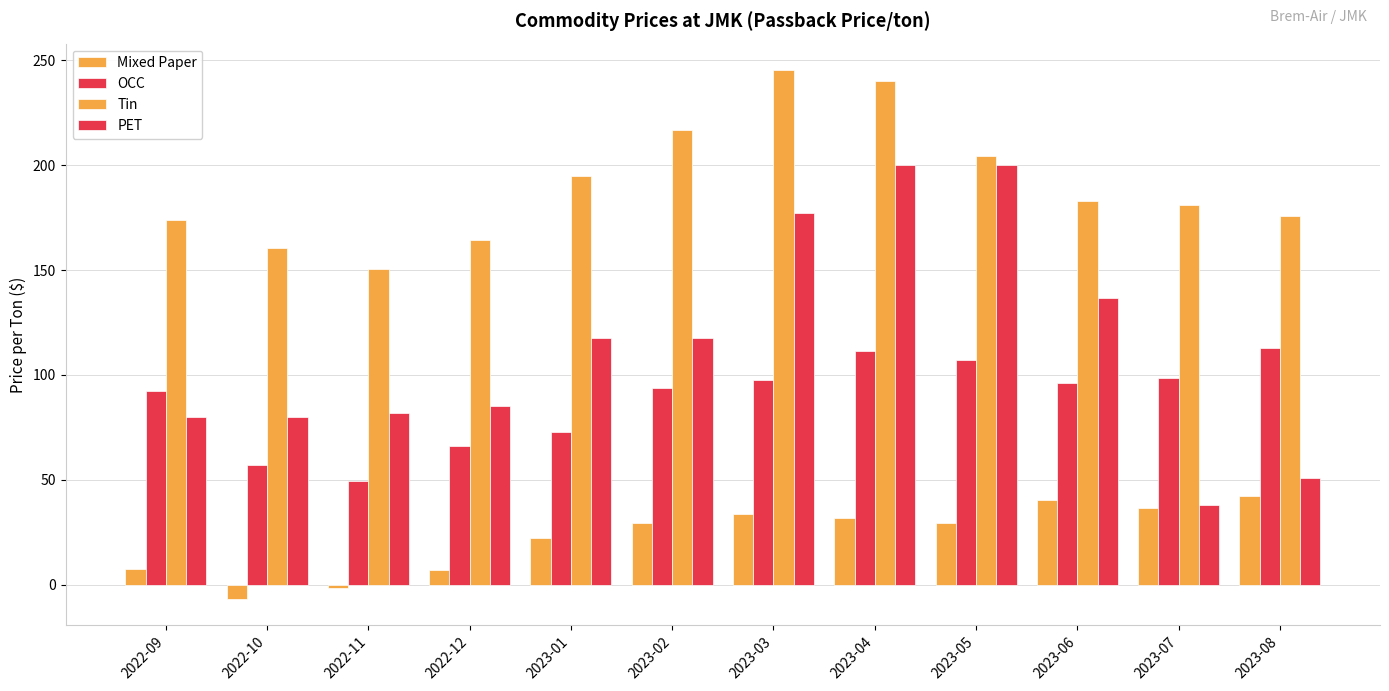

At which label is OCC closest to 81?

2023-01